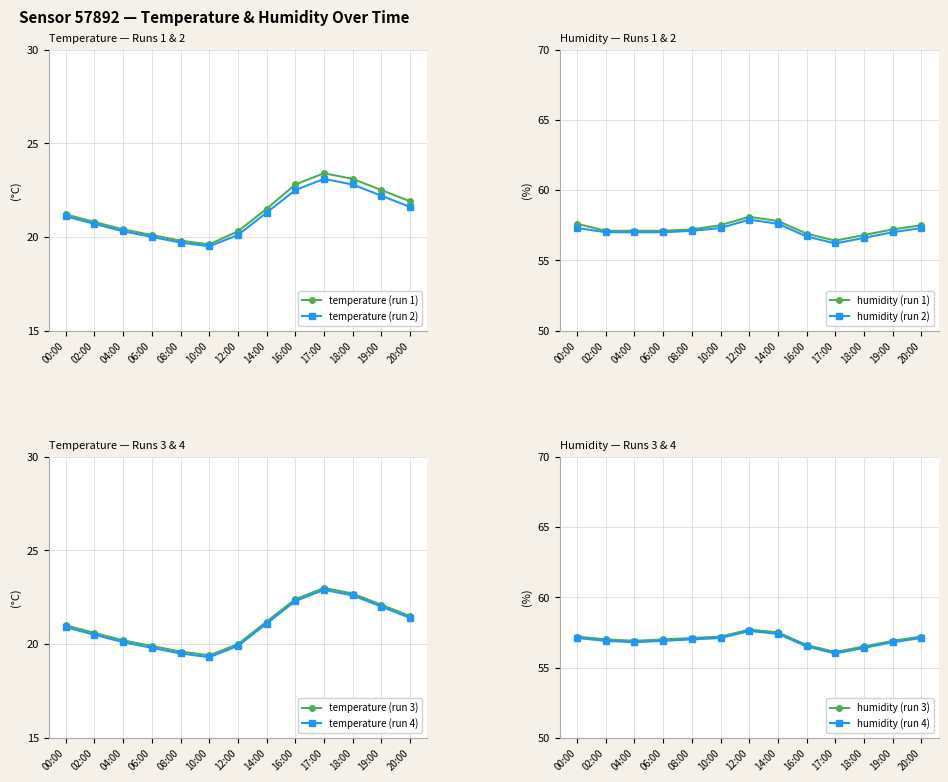

What is the minimum value for temperature?

19.6